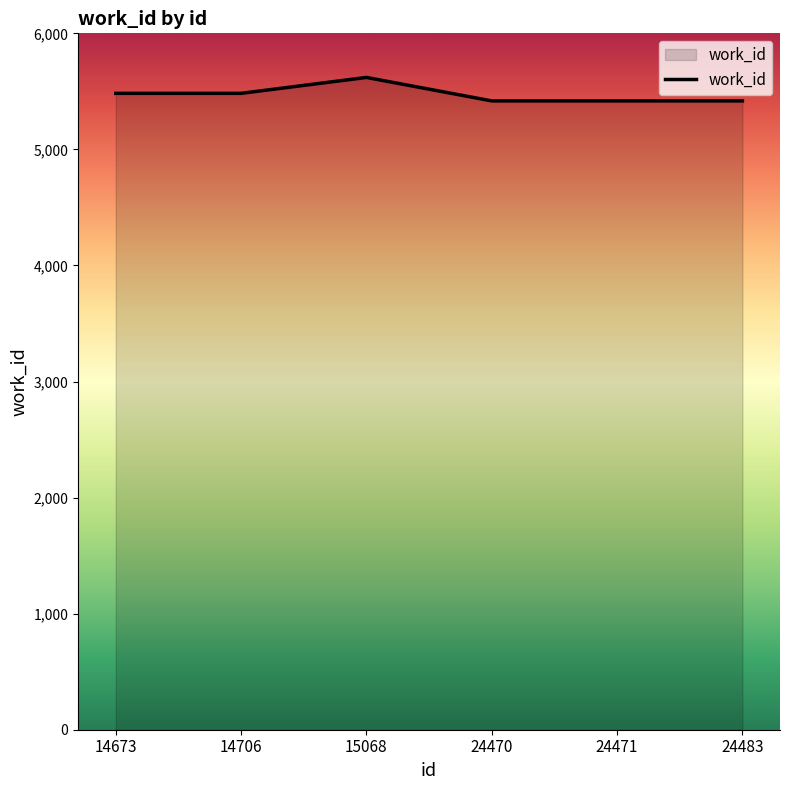

Does the chart have visible grid lines?

No